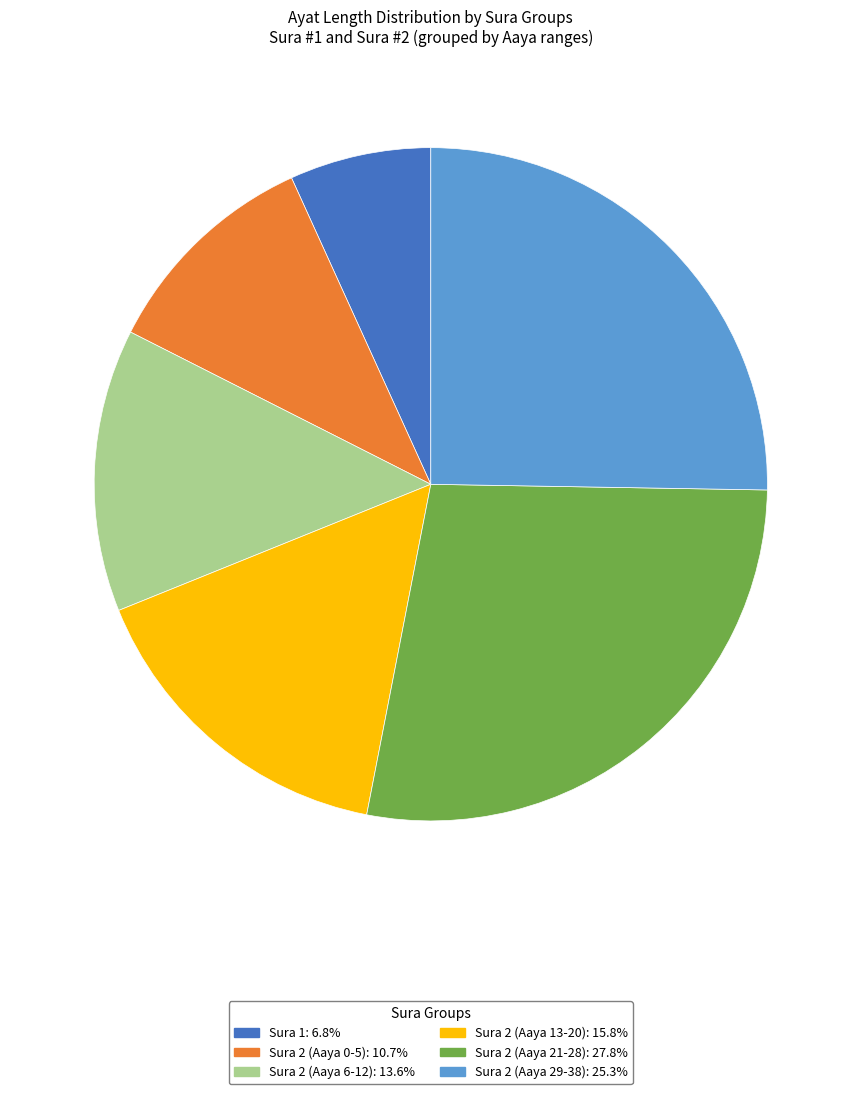

How many slices are in this pie chart?

6